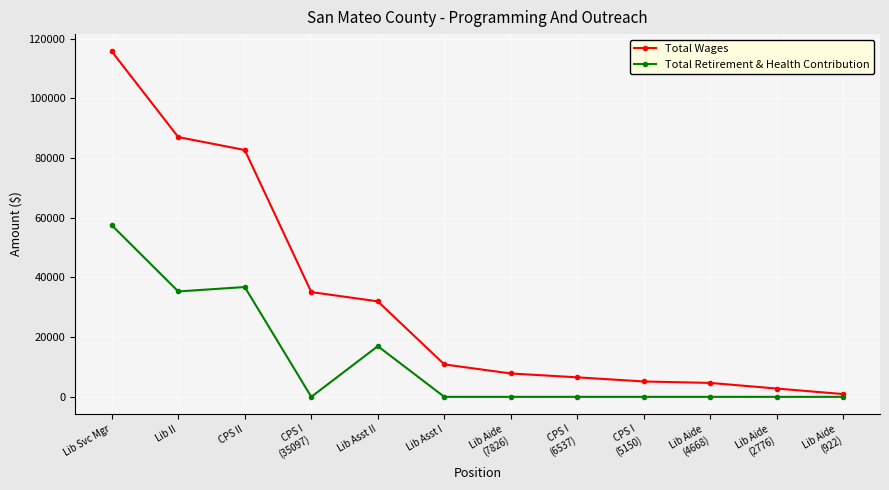

At which category is the sum across all series the highest?

Lib Svc Mgr